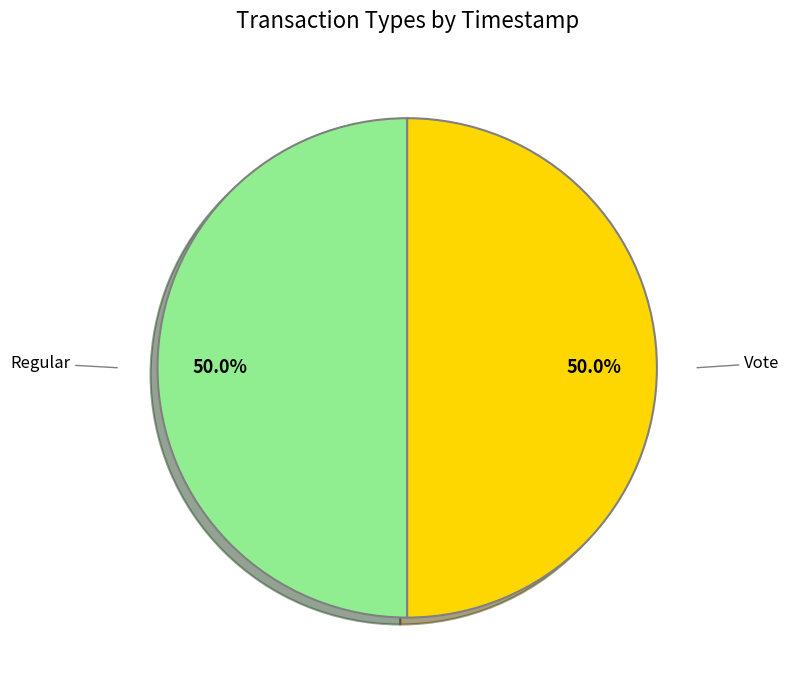

Count the number of slices in the pie.

2